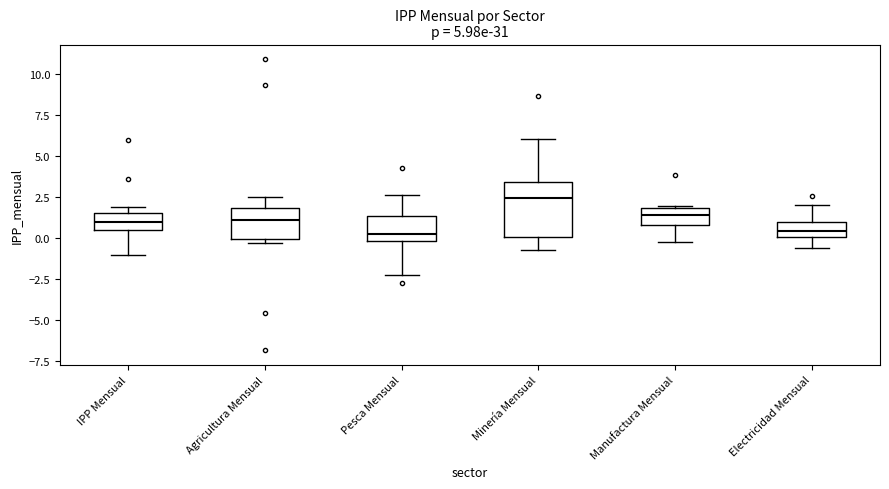

Where does the lower whisker of the box for Electricidad Mensual end on the y-axis? The values are not printed on the chart, so give them approximately, as read against the axis.

-0.5